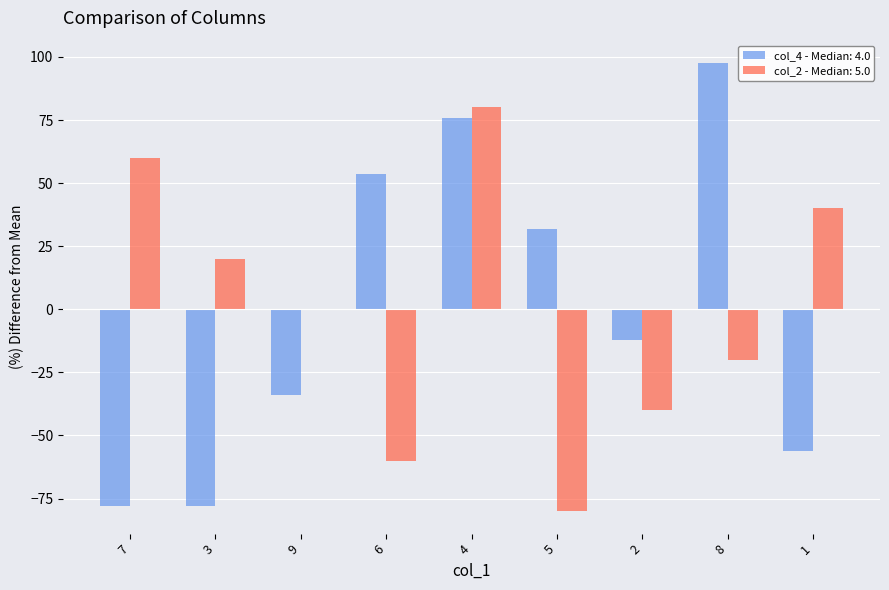

Does the chart contain stacked bars?

No